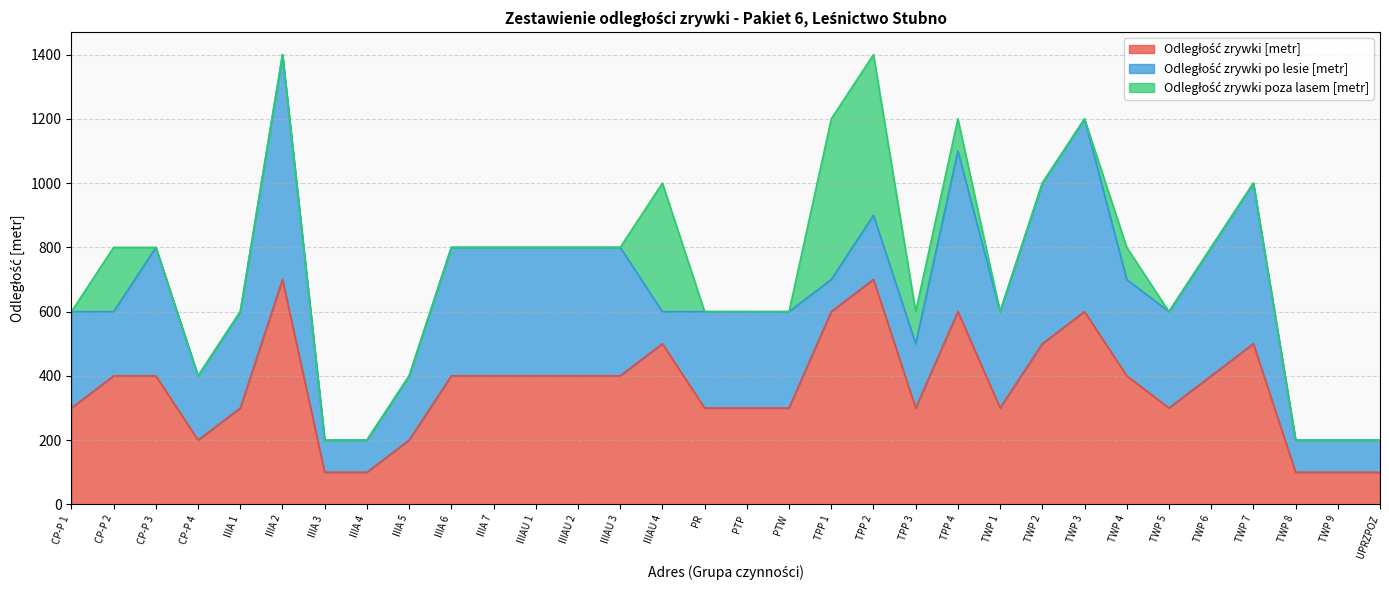

List the labels in order of Odległość zrywki po lesie [metr] value, smallest first.

IIIA 3, IIIA 4, IIIAU 4, TPP 1, TWP 8, TWP 9, UPRZPOZ, CP-P 2, CP-P 4, IIIA 5, TPP 2, TPP 3, CP-P 1, IIIA 1, PR, PTP, PTW, TWP 1, TWP 4, TWP 5, CP-P 3, IIIA 6, IIIA 7, IIIAU 1, IIIAU 2, IIIAU 3, TWP 6, TPP 4, TWP 2, TWP 7, TWP 3, IIIA 2